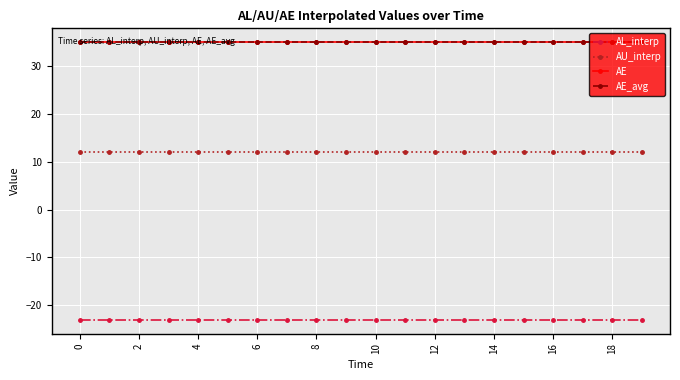

What is the average value of the AE series?

35.1